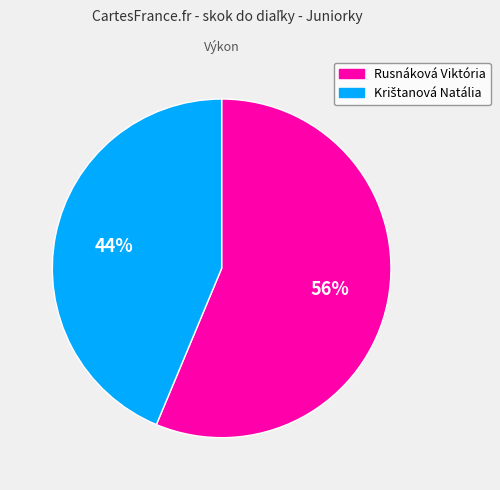

Which category accounts for the majority?

Rusnáková Viktória